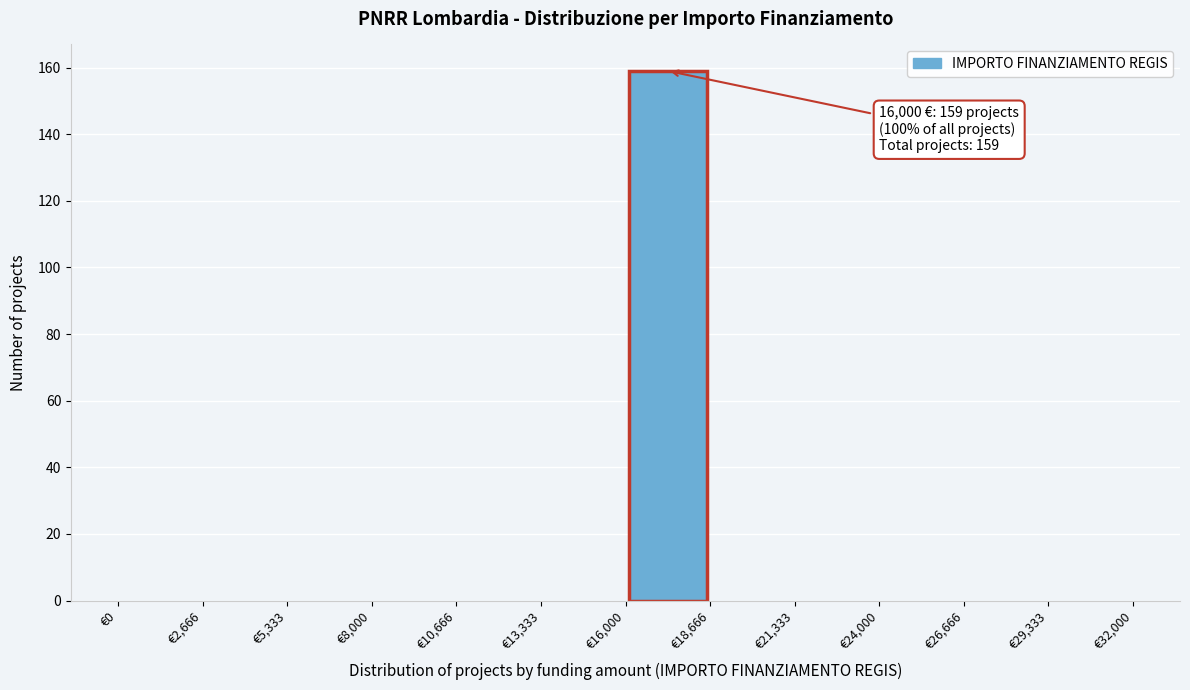

Which range on the x-axis has the tallest bar?

16000 to 18500